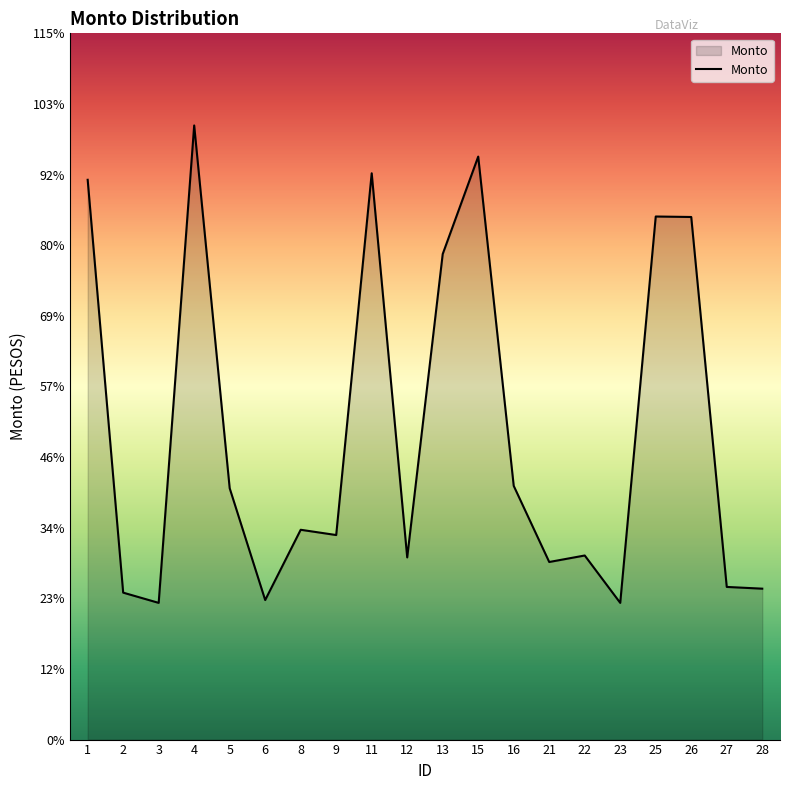

What is the value of the 10th point from the left?

1740.0